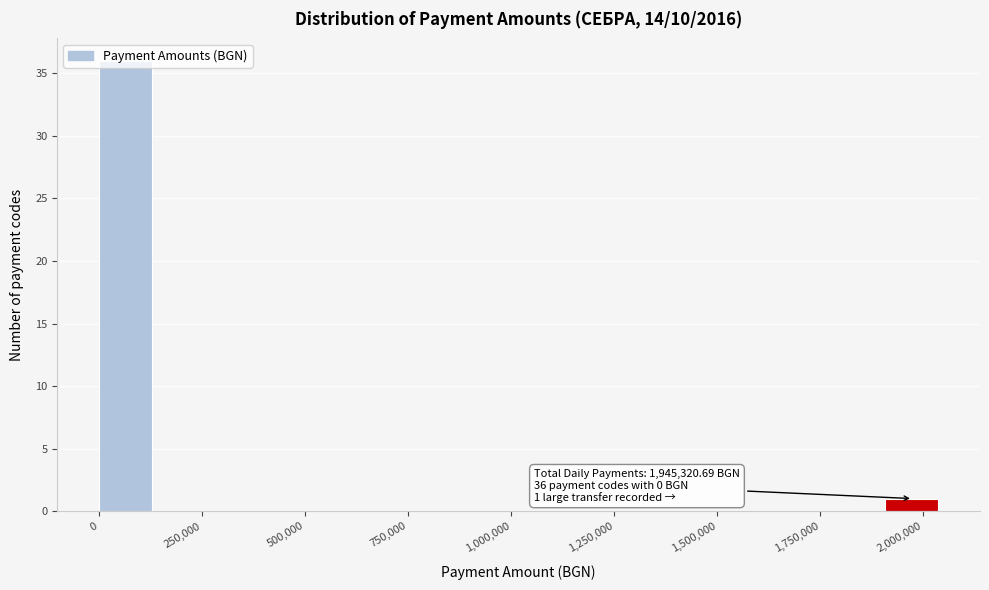

Around what value on the x-axis is the tallest bar? Give the approximate position of its centre, as read against the axis.

50000